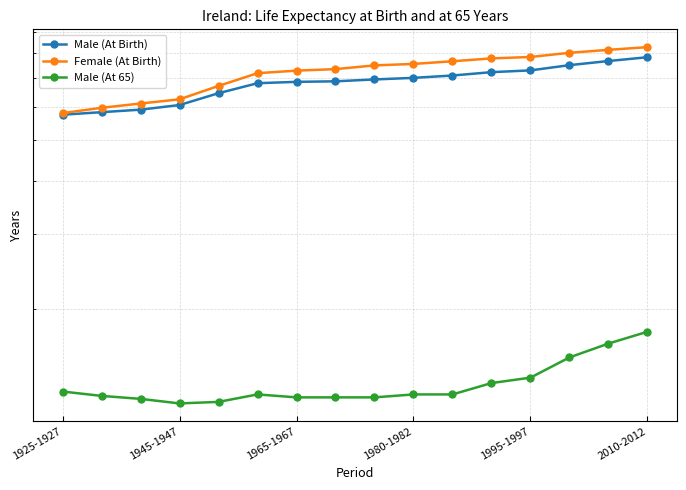

True or false: Male (At 65) and Female (At Birth) intersect in this chart.

False